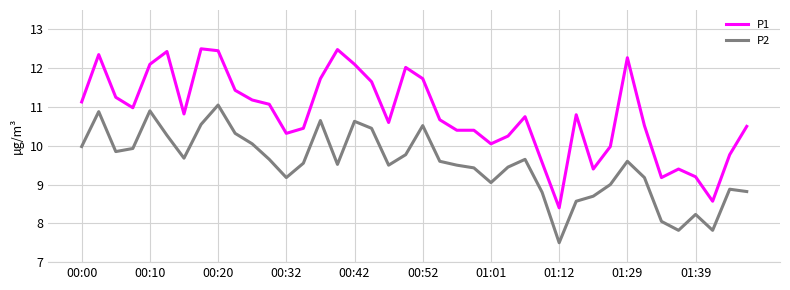

What is the highest value of the P1 series?

12.5